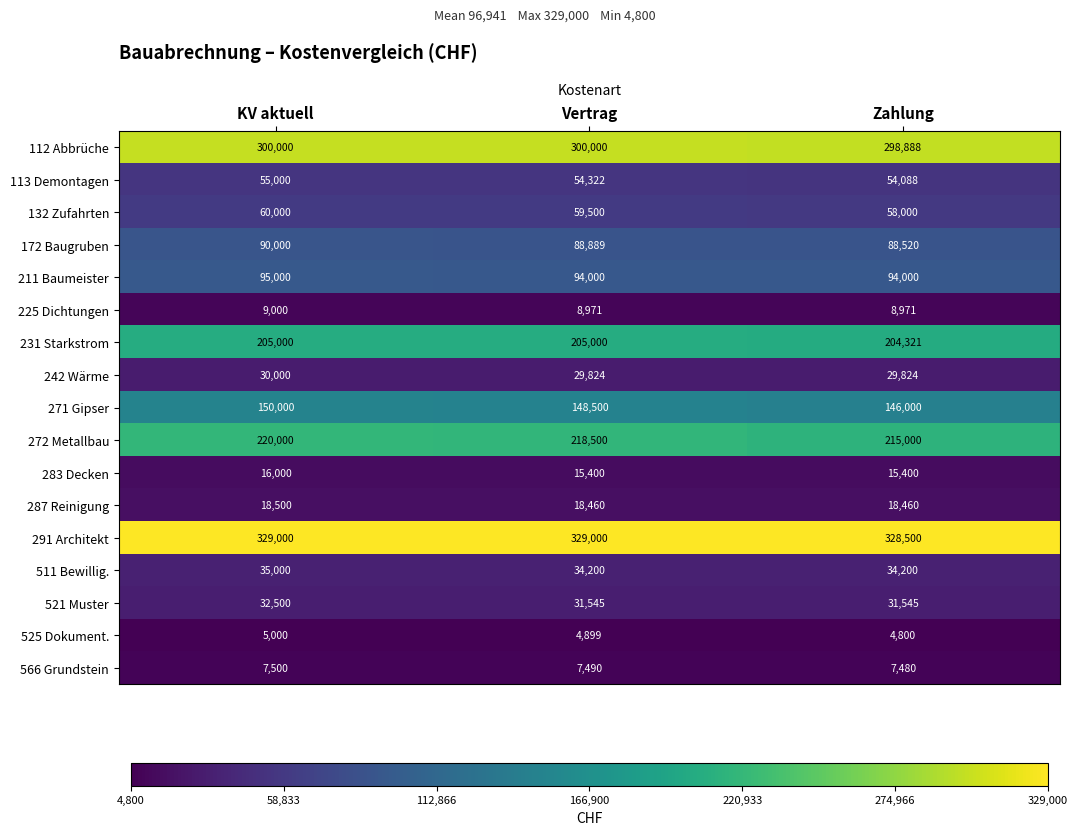

At which category is the sum across all series the highest?

KV aktuell